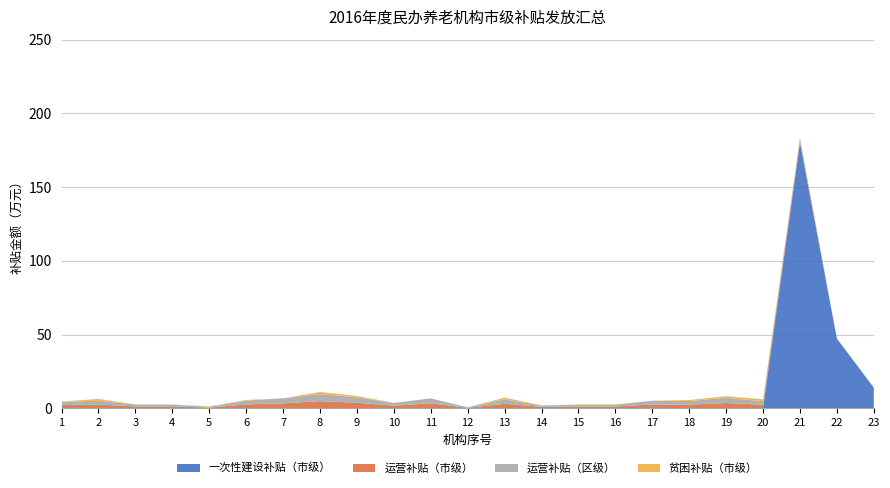

Reading right to left, list all the values displayed in this chart.

一次性建设补贴（市级）: 14.0	47.2	180.0	0.0	0.0	0.0	0.0	0.0	0.0	0.0	0.0	0.0	0.0	0.0	0.0	0.0	0.0	0.0	0.0	0.0	0.0	0.0	0.0
运营补贴（市级）: 0.0	0.0	1.6	2.4	3.6	2.5	2.6	1.2	1.2	0.9	3.0	0.3	3.4	1.8	3.8	4.8	3.4	2.6	0.5	1.3	1.3	2.5	2.2
运营补贴（区级）: 0.0	0.0	1.6	2.4	3.6	2.5	2.6	1.2	1.2	0.9	3.0	0.3	3.4	1.8	3.8	4.8	3.4	2.6	0.5	1.3	1.3	2.5	2.2
贫困补贴（市级）: 0.0	0.0	0.0	1.3	1.1	0.7	0.0	0.2	0.2	0.1	1.1	0.0	0.0	0.1	0.9	1.4	0.0	0.5	0.3	0.0	0.1	1.2	0.2